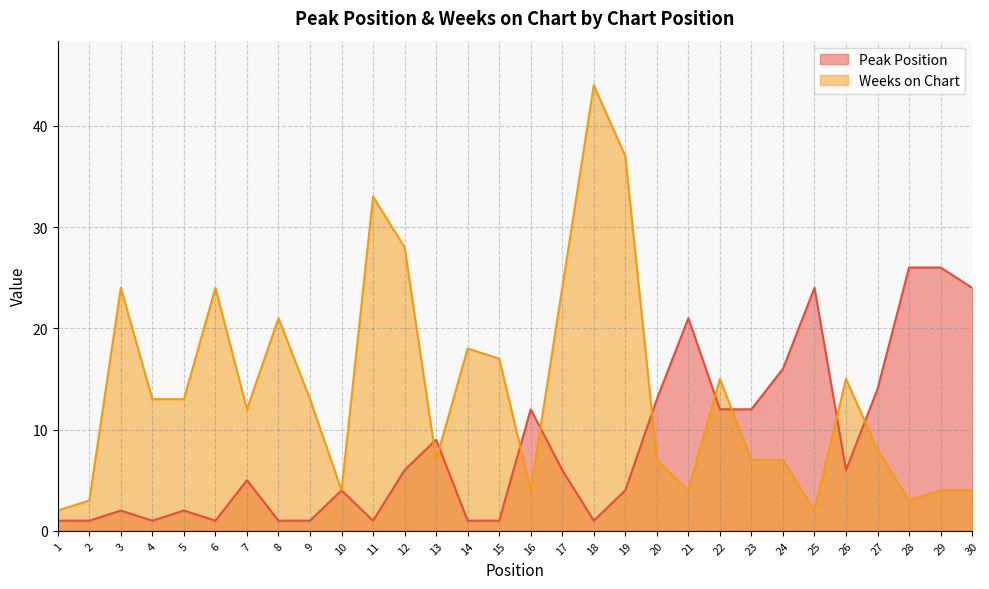

True or false: Weeks on Chart has more than 2 interior local peaks.

True